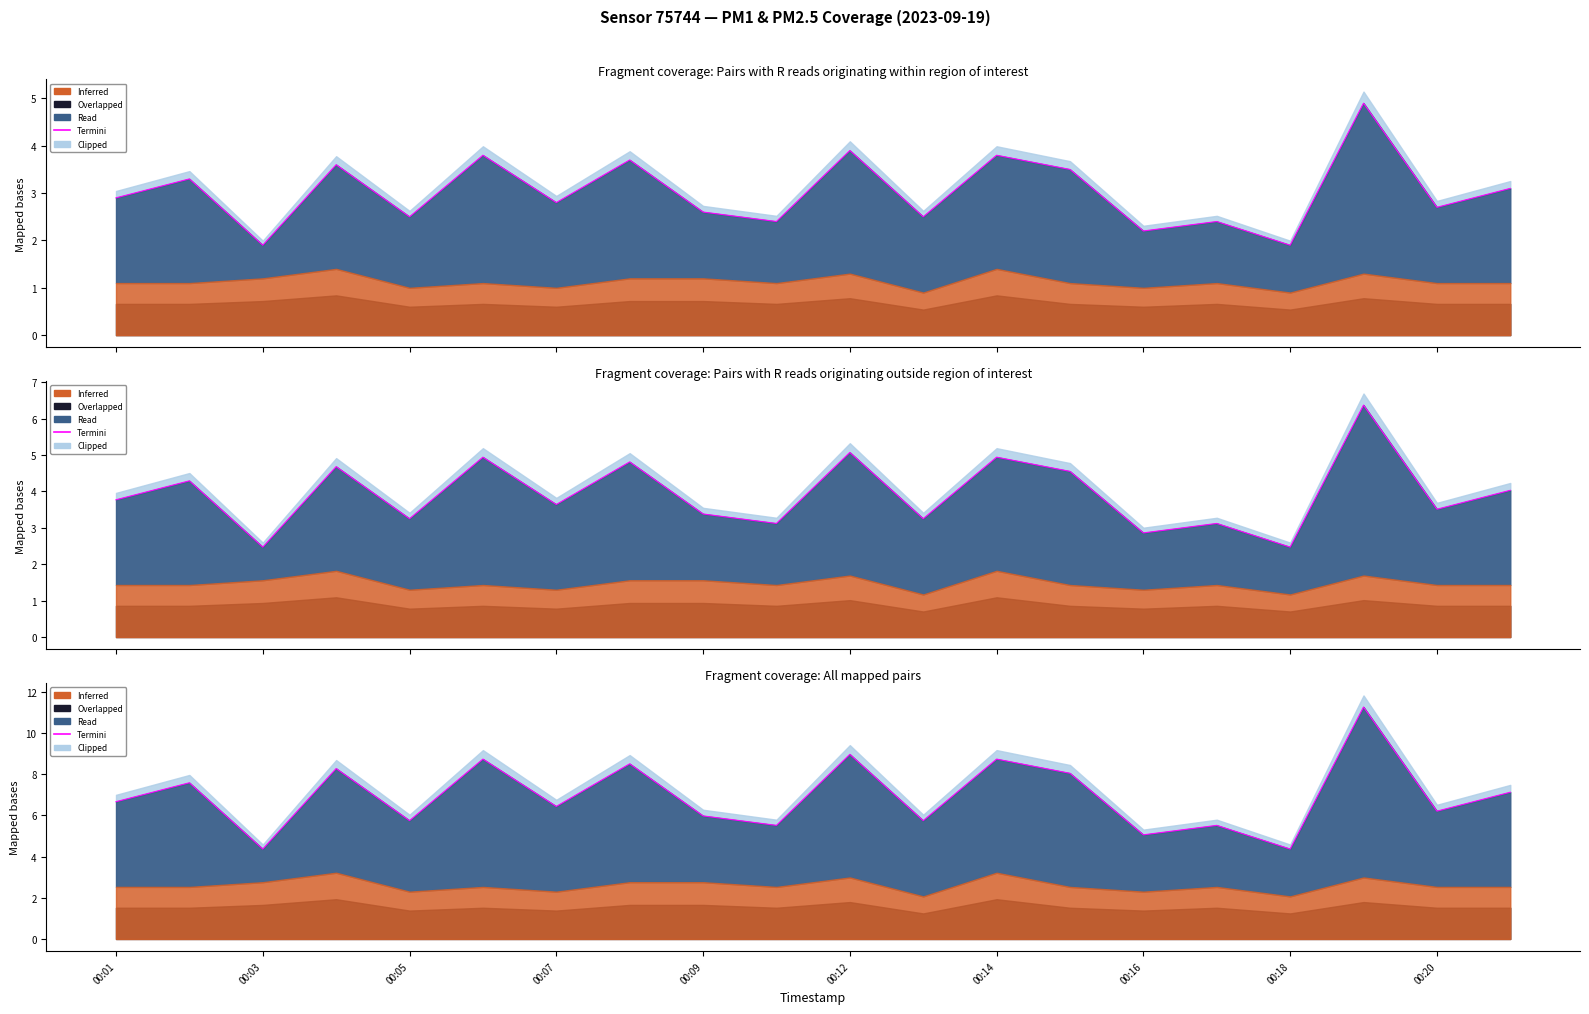

Reading left to right, extract all data points from this chart.

6.7	7.6	4.4	8.3	5.8	8.7	6.4	8.5	6.0	5.5	9.0	5.8	8.7	8.0	5.1	5.5	4.4	11.3	6.2	7.1